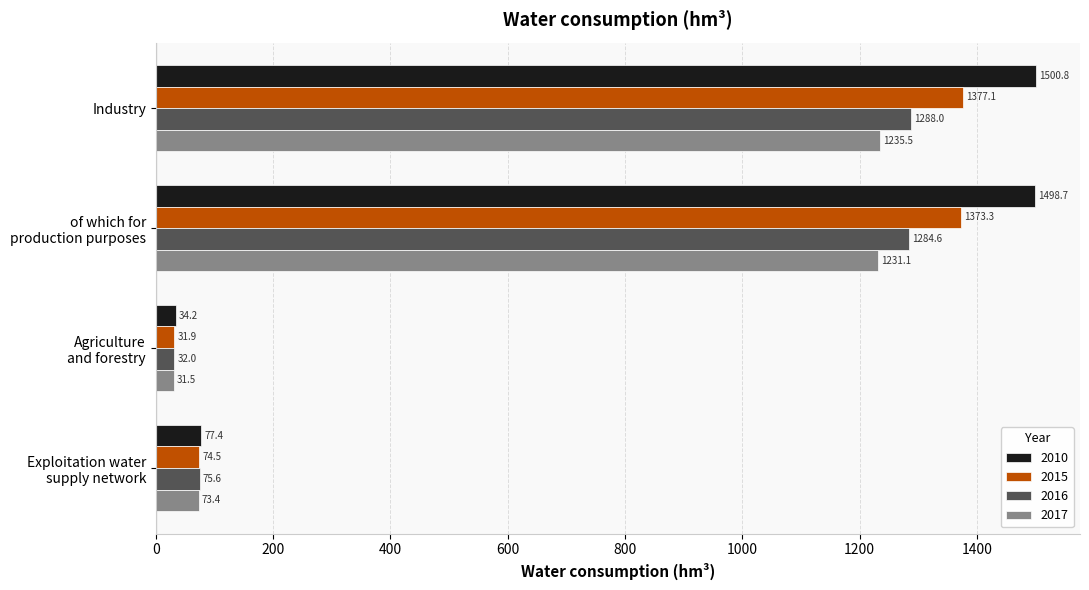

What is the greatest value displayed?

1500.8